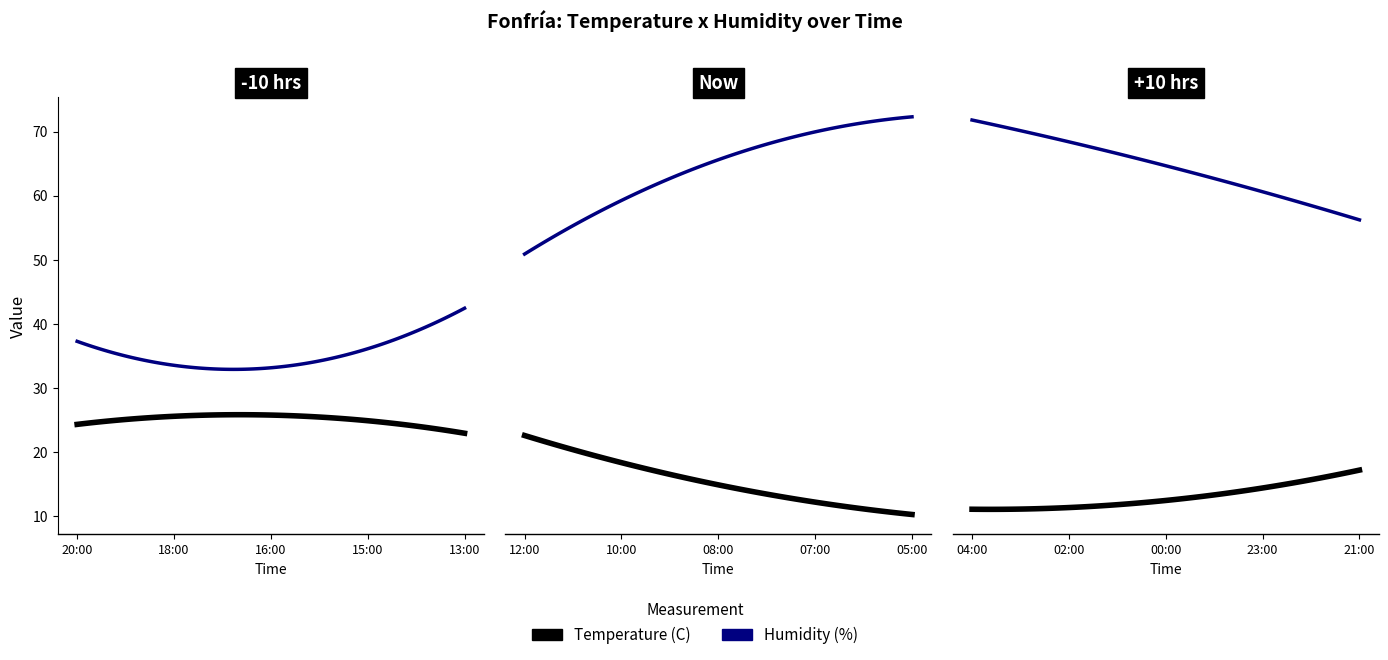

Between 13:00 and 03:00, which series saw the biggest shift?

Humidity (%)